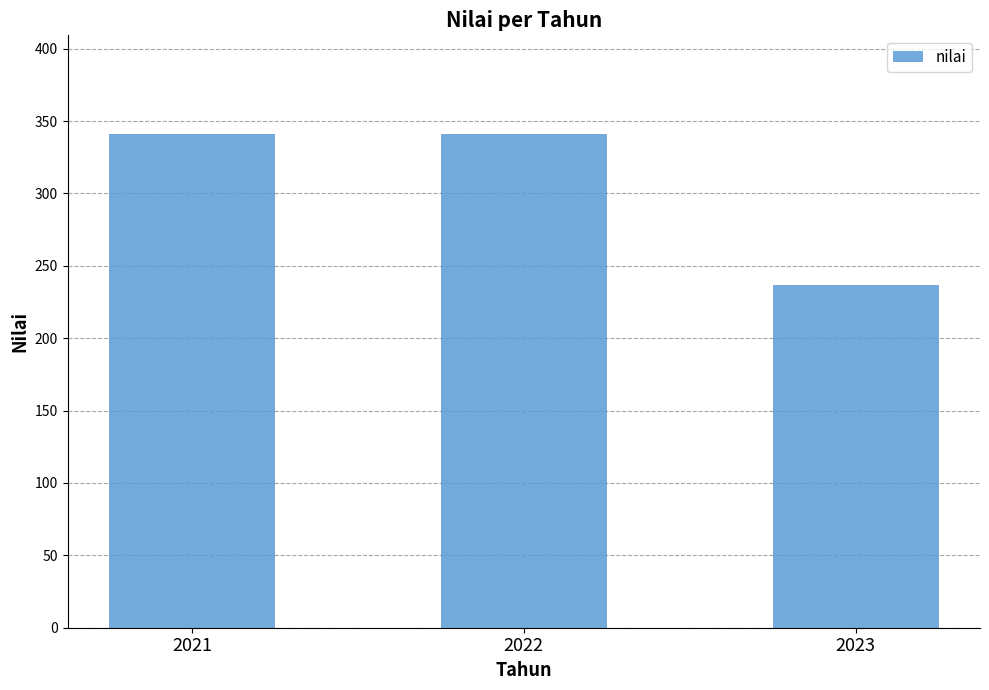

Is it true that the value at 2022 is 152?

False